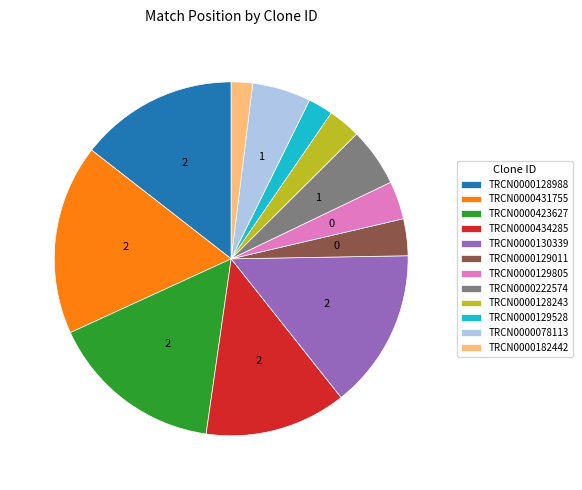

Is it true that TRCN0000434285 is 13% of the pie?

True